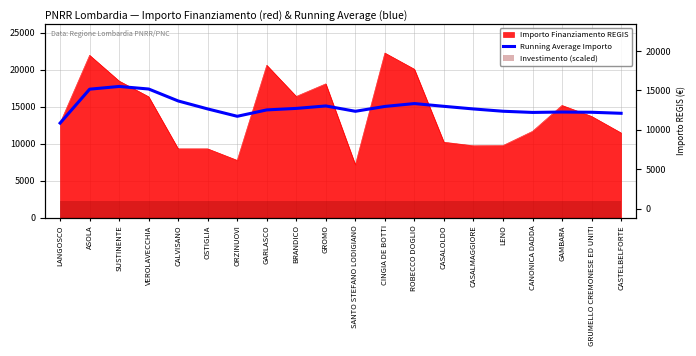

What is the difference between the maximum and minimum values?

4956.0